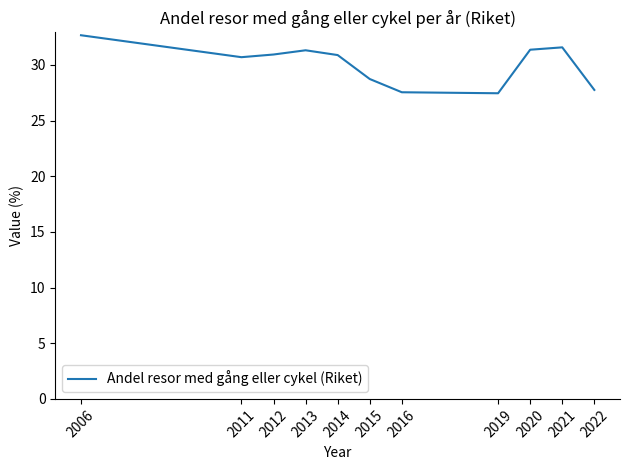

The chart shows a value of 31.3 at 2013. True or false?

True